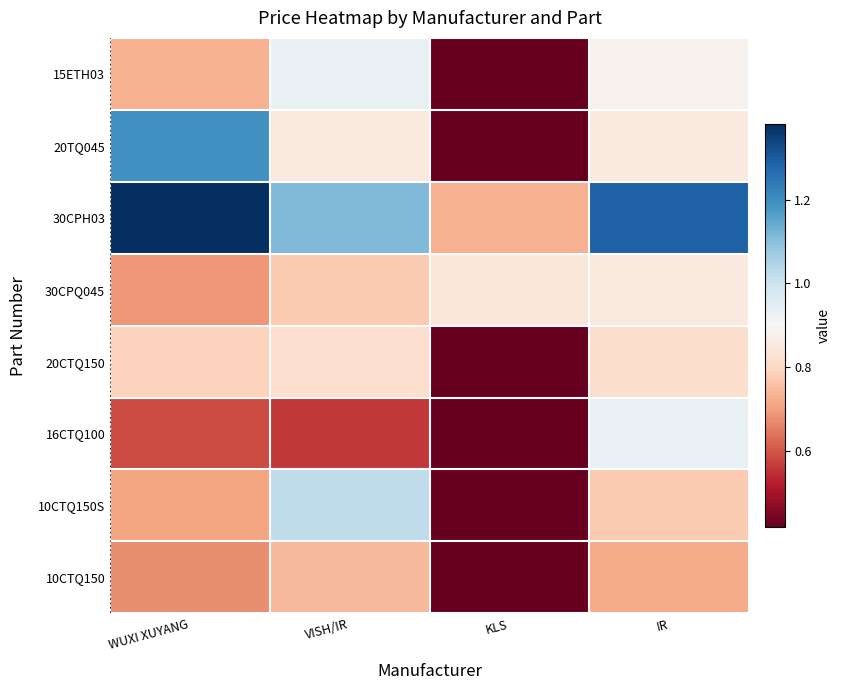

What is the spread (max minus min) of values at 16CTQ100?

0.5